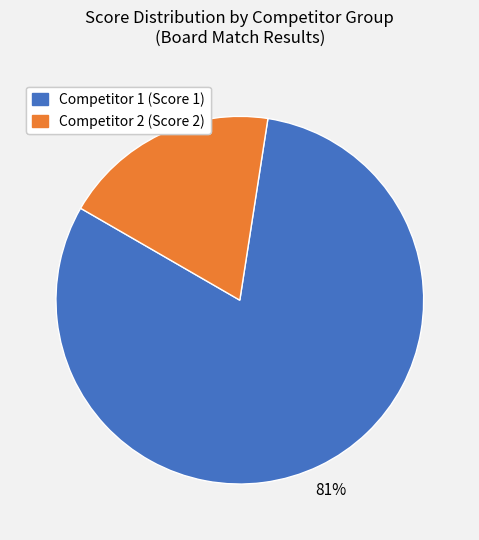

Does any single category account for the majority?

Yes